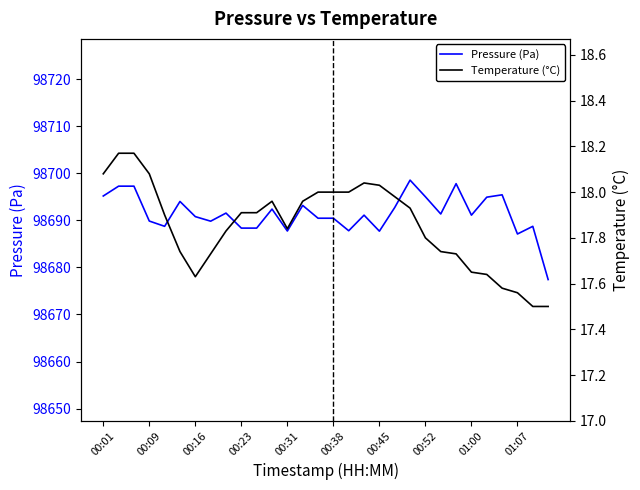

What is the highest value of the Pressure (Pa) series?

98698.5